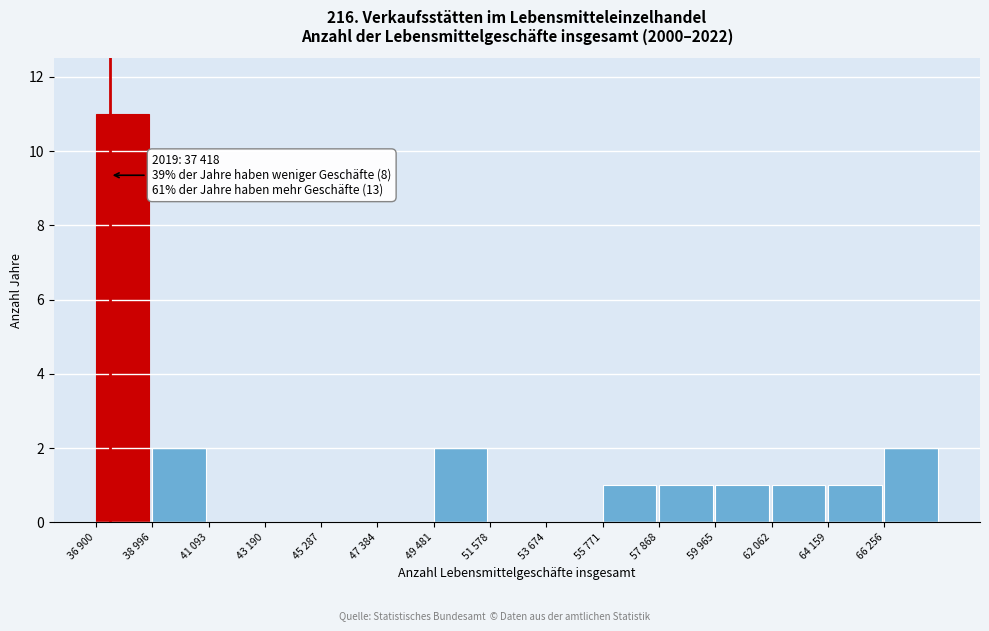

Reading left to right, what are all the values shown in this chart?

36 900=11	38 996=2	41 093=0	43 190=0	45 287=0	47 384=0	49 481=2	51 578=0	53 674=0	55 771=1	57 868=1	59 965=1	62 062=1	64 159=1	66 256=2